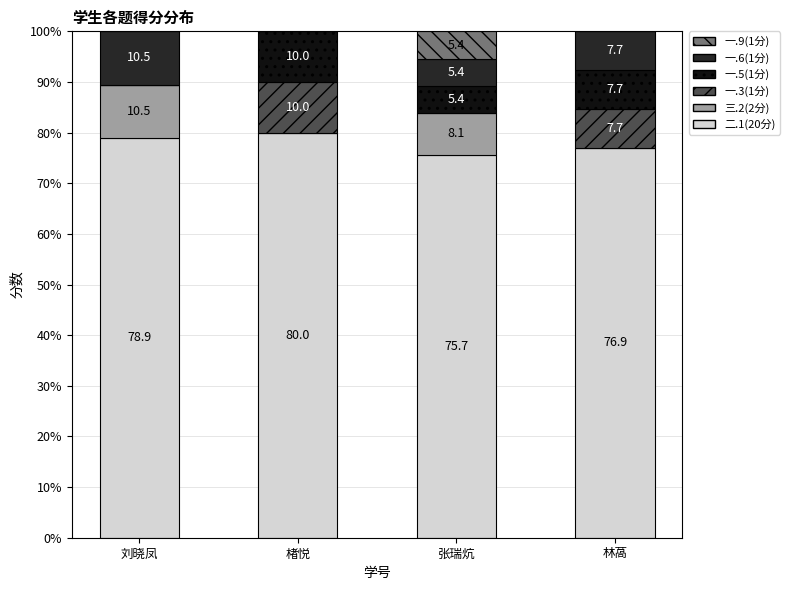

What is the approximate value of 二.1(20分) at 楮悦?

80.0